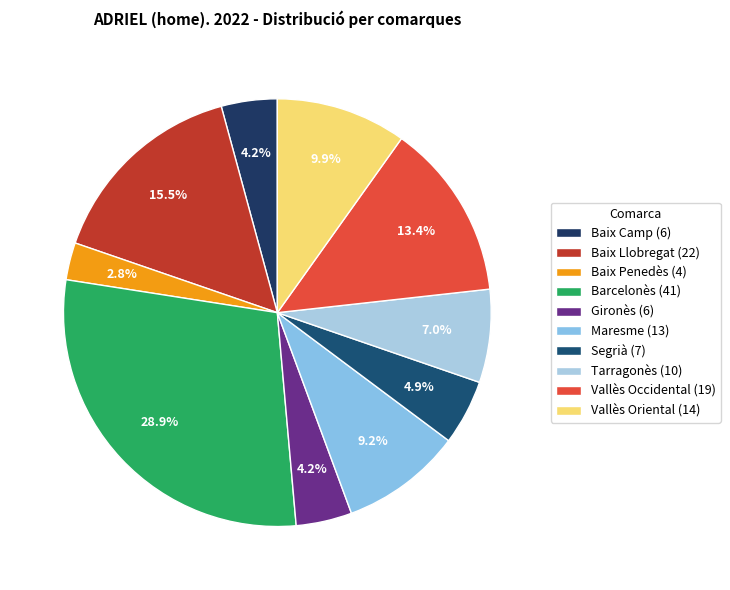

Count the number of slices in the pie.

10